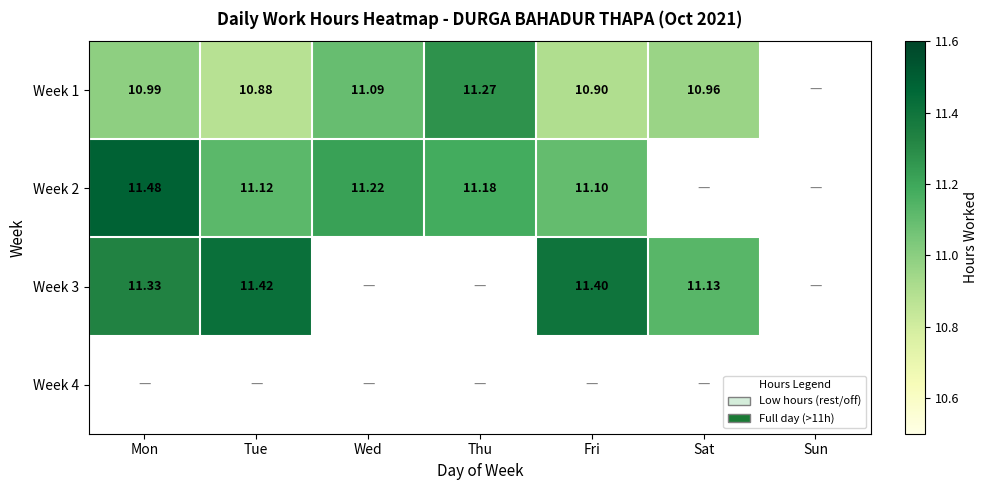

Is the value of Week 1 at Wed greater than the value of Week 3 at Sun?

No